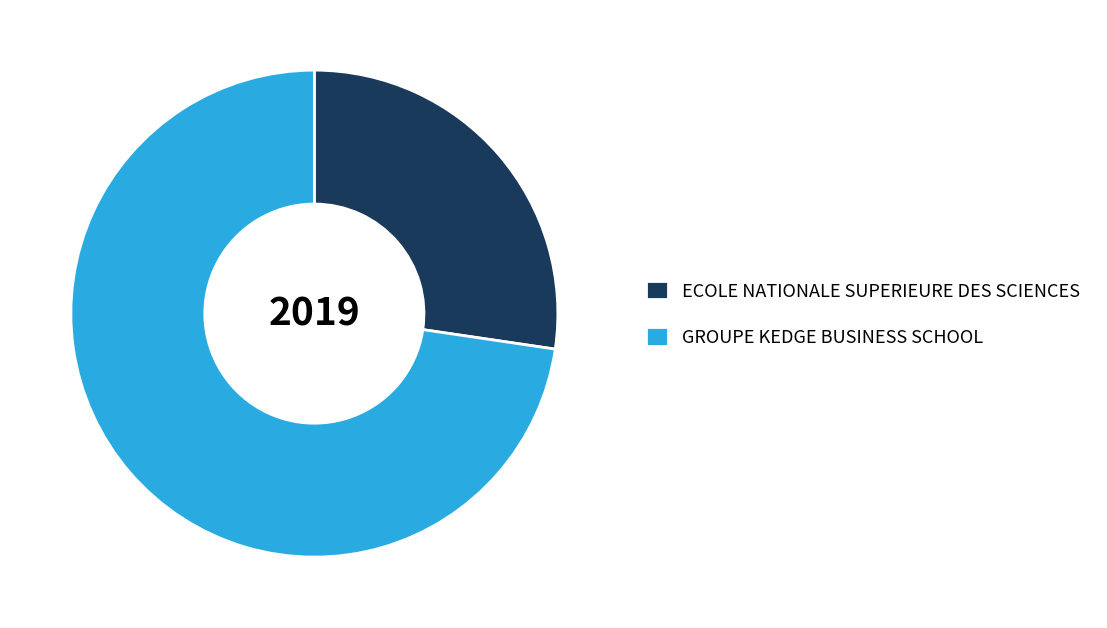

Which category accounts for the majority?

GROUPE KEDGE BUSINESS SCHOOL